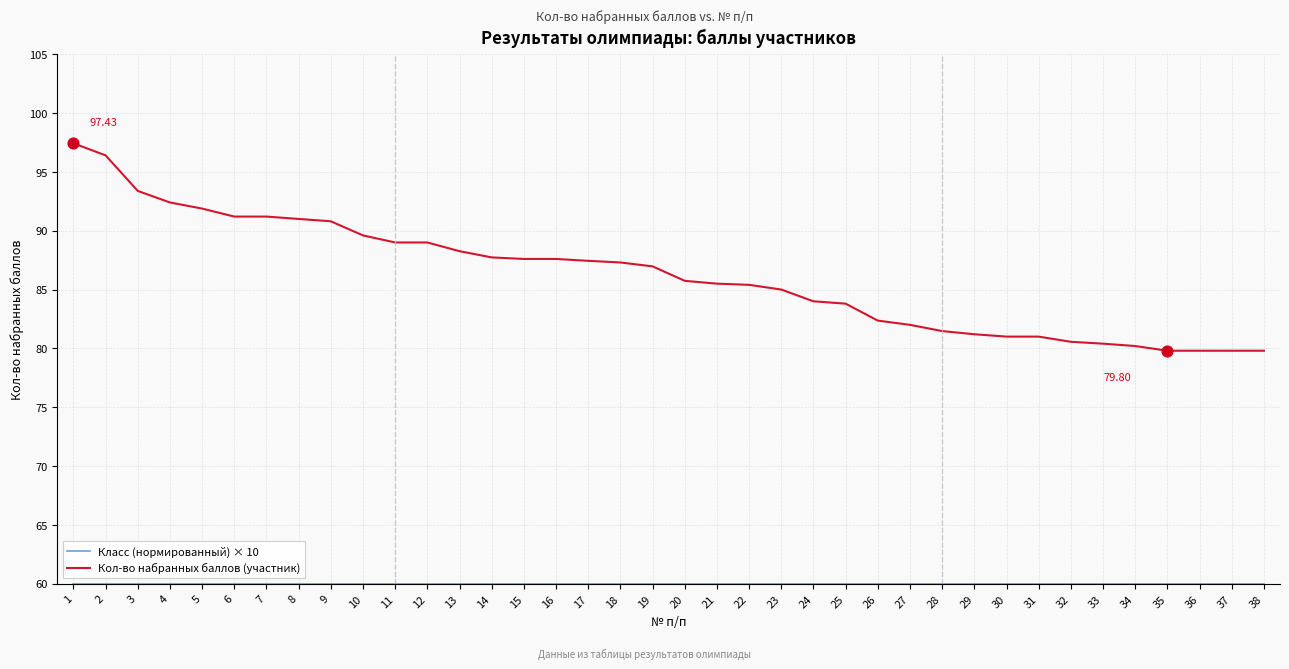

Which series changed the most between 20 and 34?

Кол-во набранных баллов (участник)